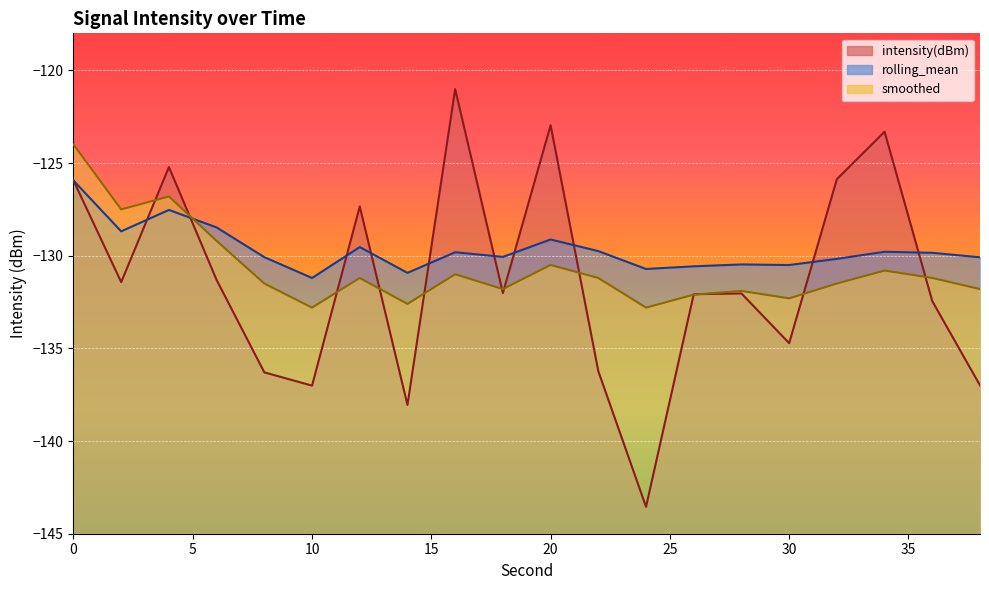

True or false: intensity(dBm) and smoothed intersect in this chart.

True